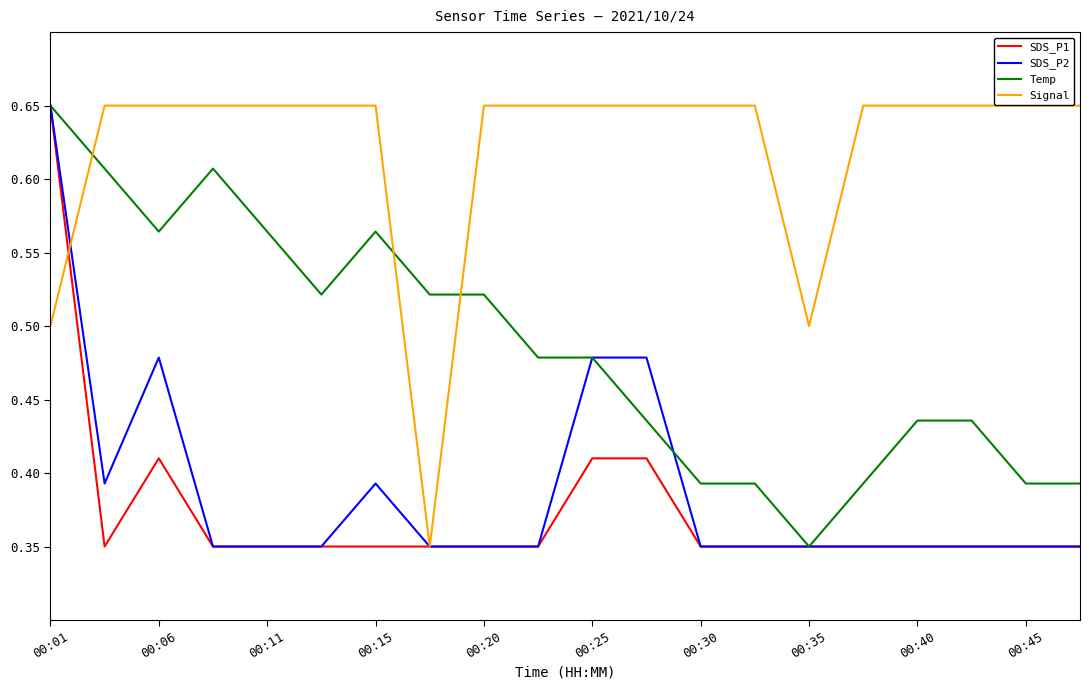

Which series has the largest total across all categories?

Signal